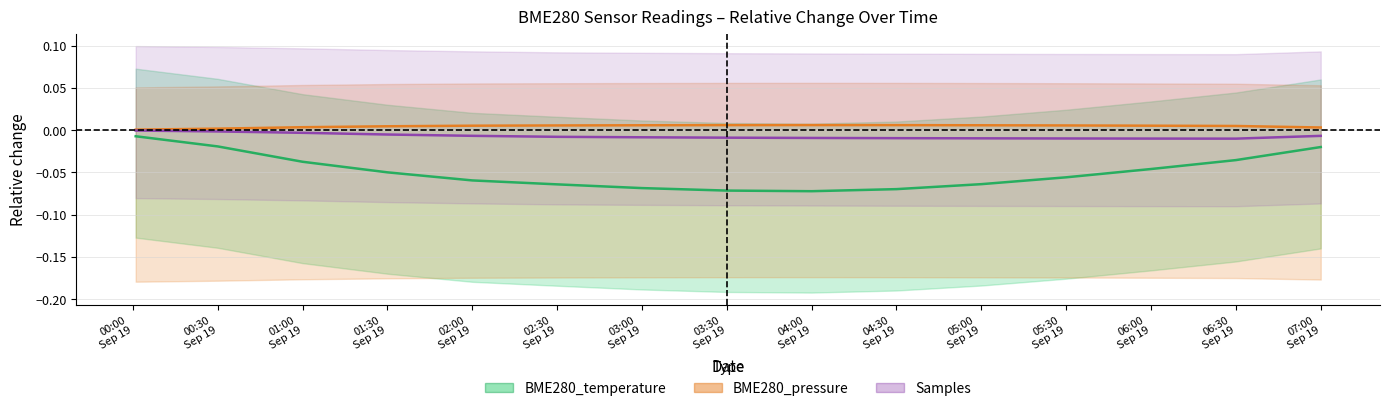

The BME280_pressure series shows 0.0 at 00:30
Sep 19. True or false?

False